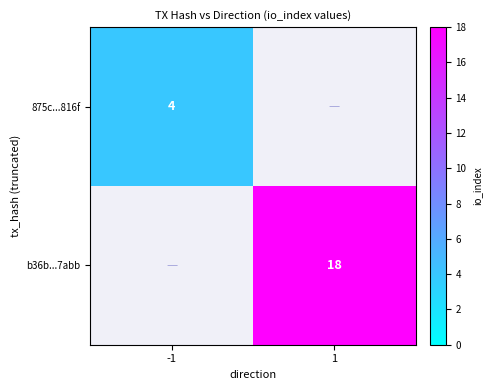

True or false: b36b...7abb has a value of 25 at 1.

False